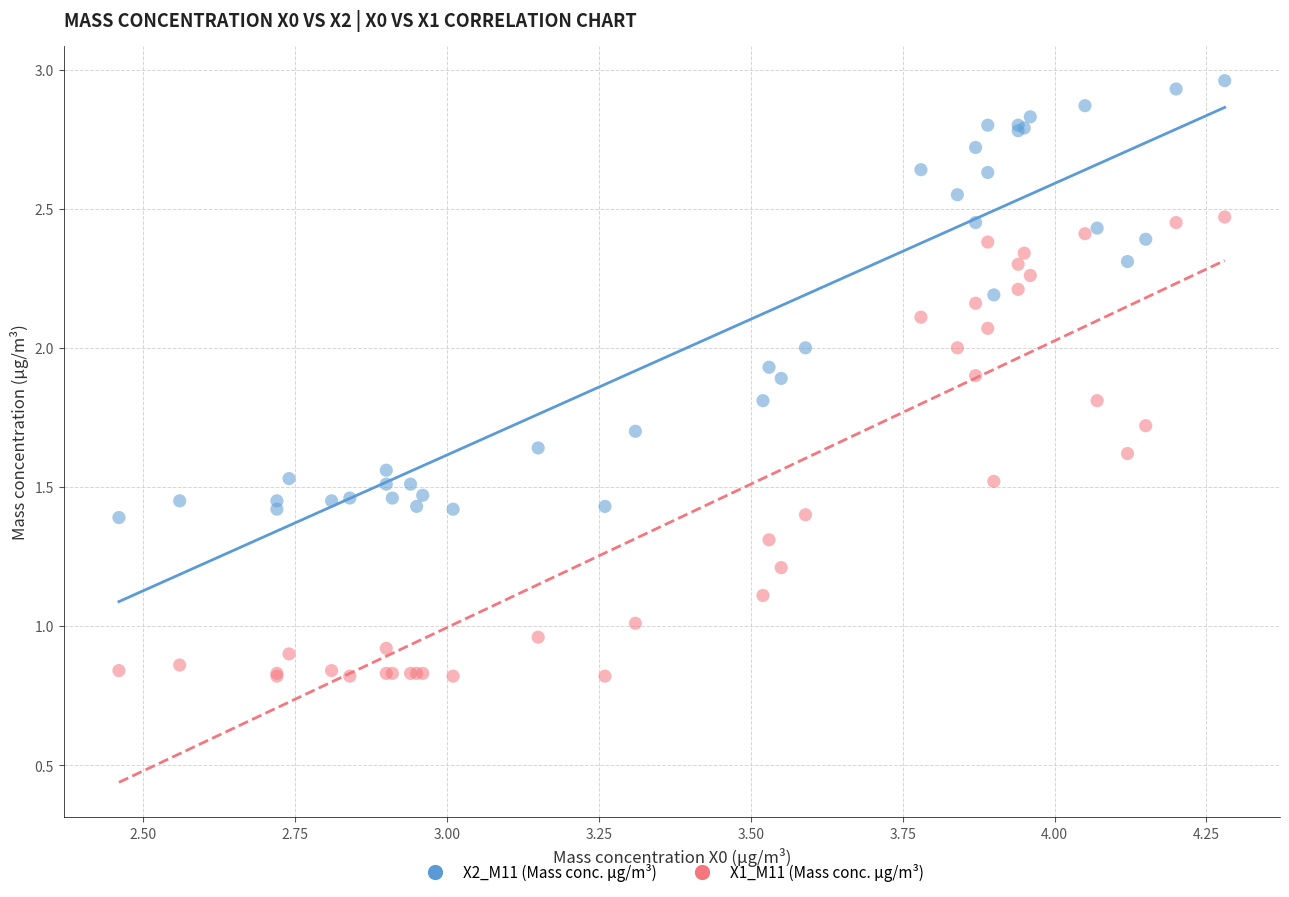

What is the X range (max minus min) for the scatter plot?

1.8